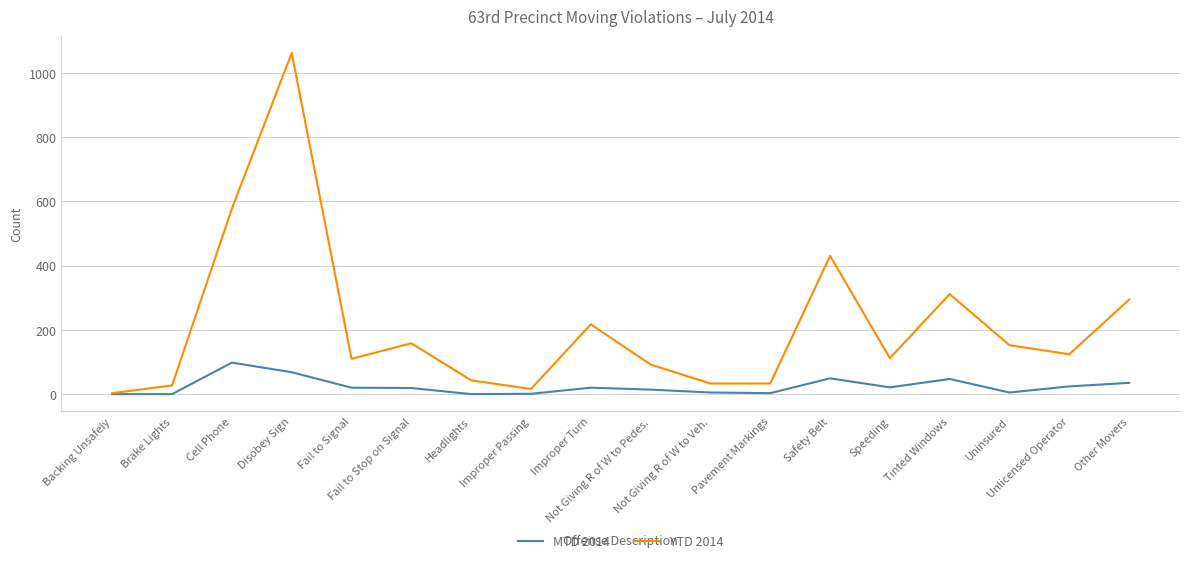

At which category does MTD 2014 reach its first local peak?

Cell Phone